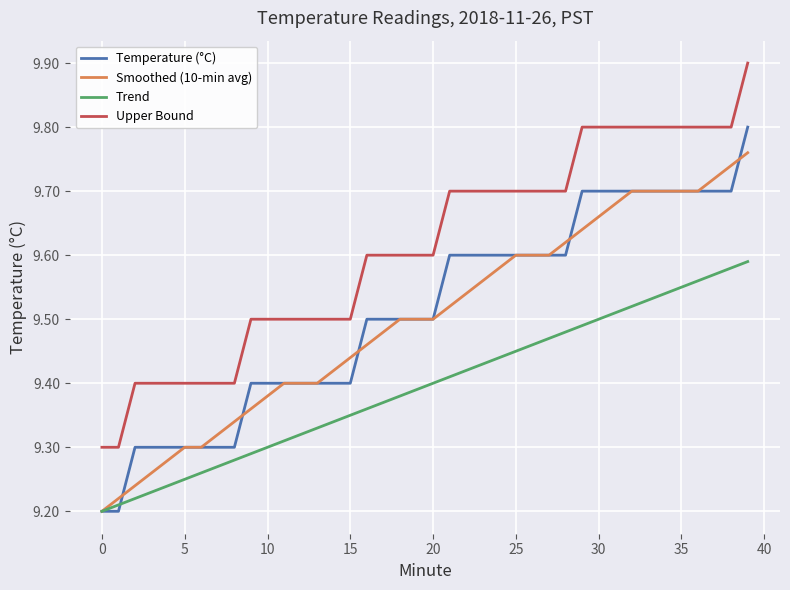

Which series has the largest total across all categories?

Upper Bound